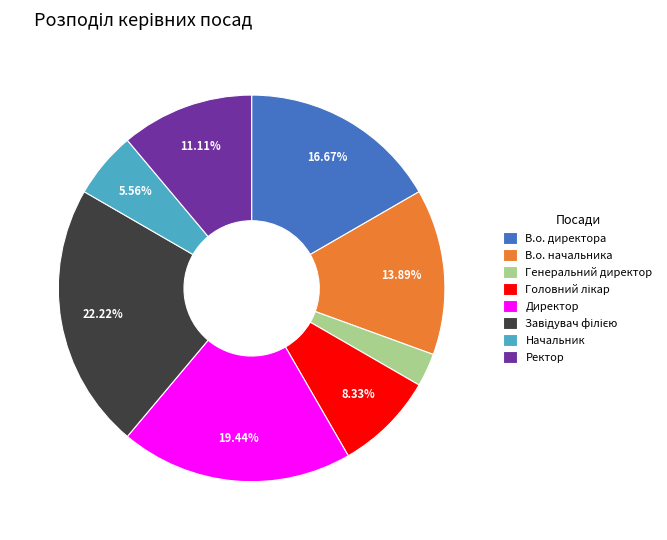

To the nearest percent, what is the difference between the largest and smallest slice percentages?

19%